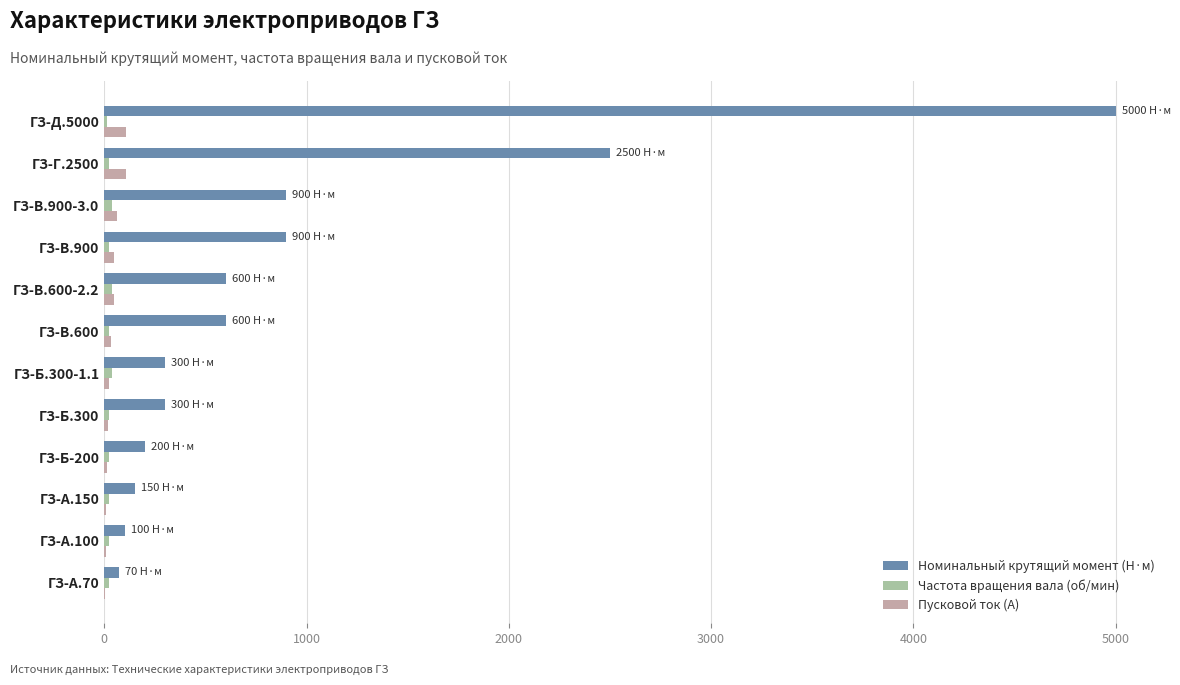

Is it true that Пусковой ток (А) equals 105 at ГЗ-Г.2500?

True